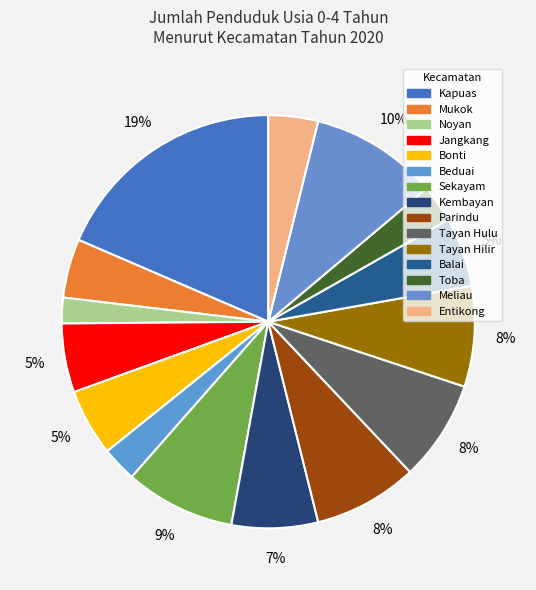

Which category has the smallest portion of the pie?

Noyan